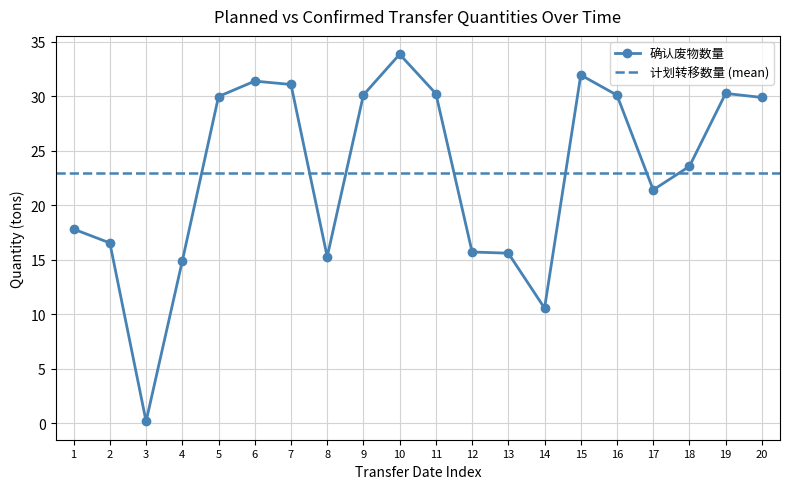

True or false: 确认废物数量 has a value of 31.9 at 15.

True